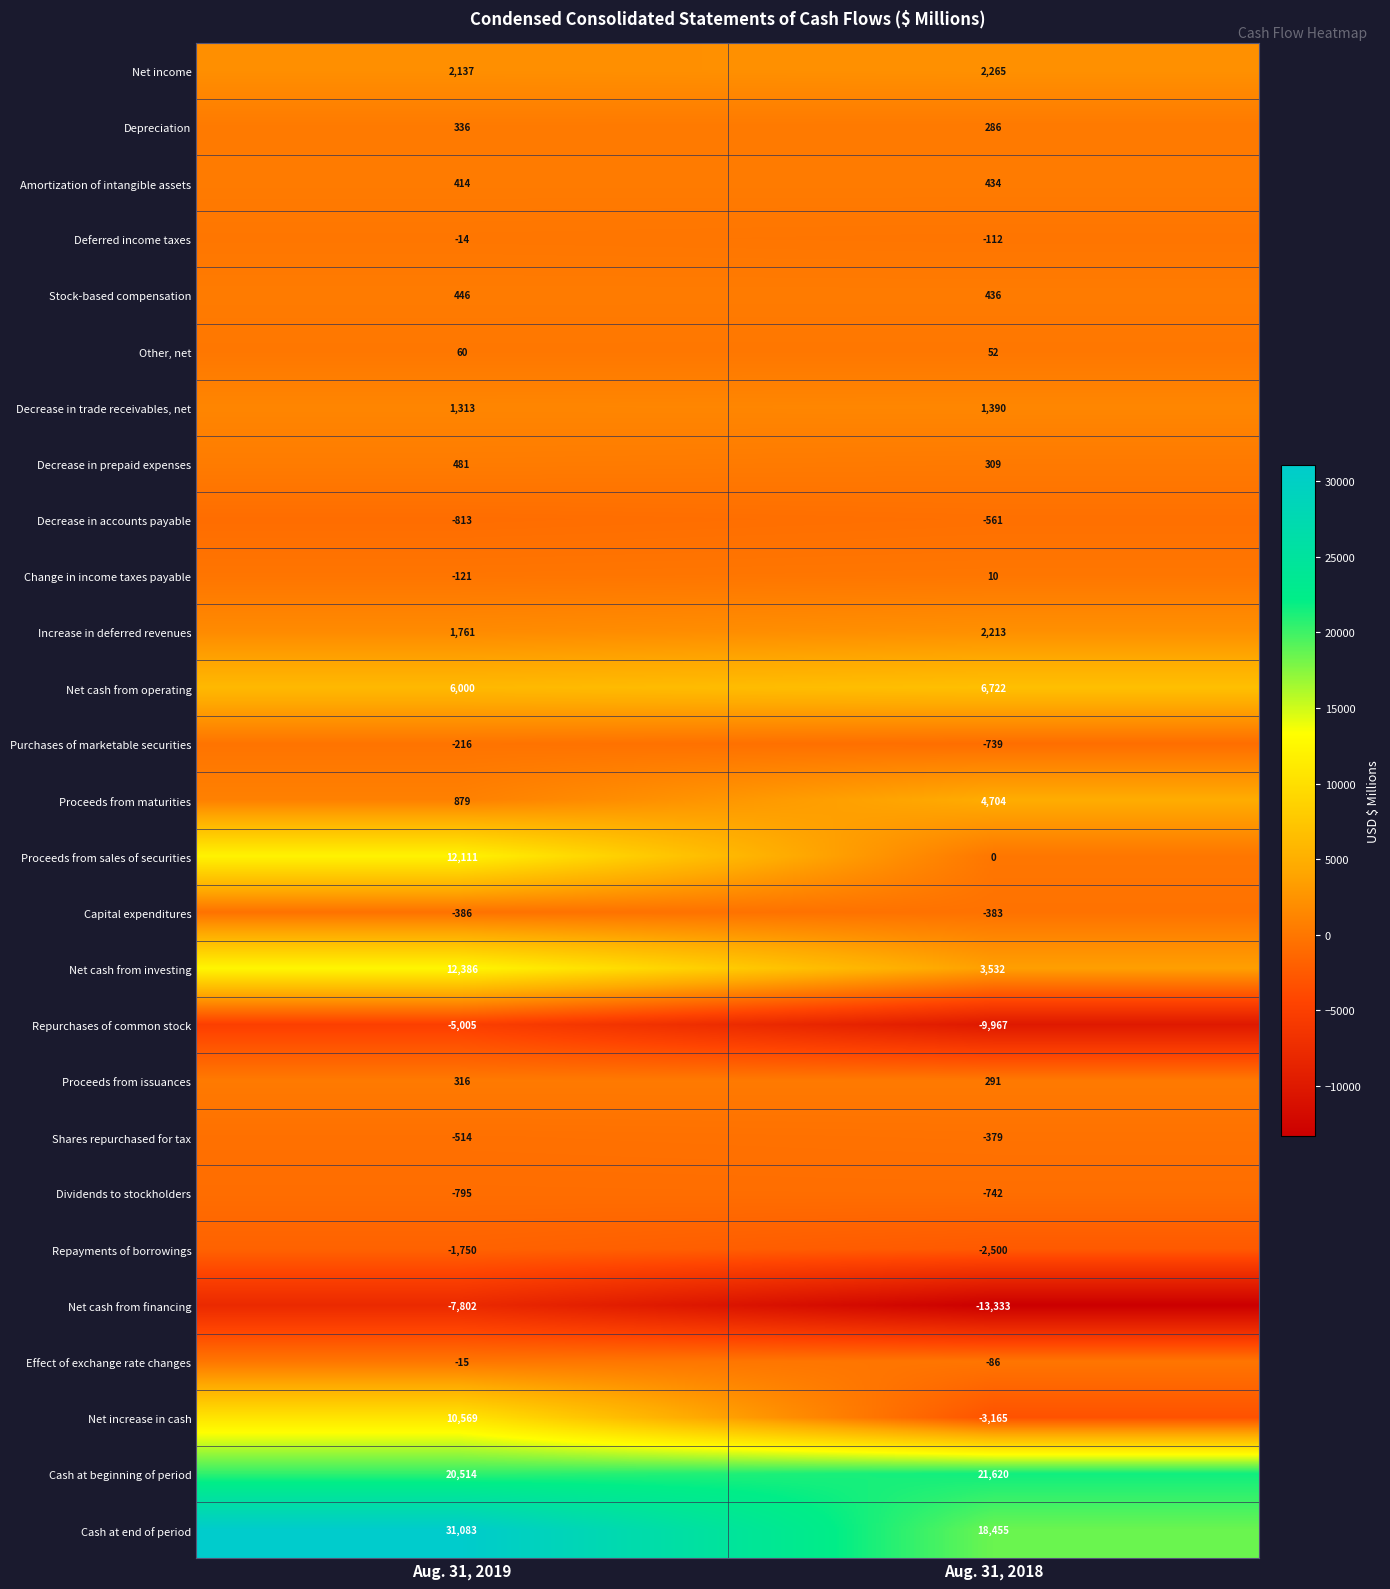

True or false: Cash at beginning of period has a value of 36273 at Aug. 31, 2018.

False